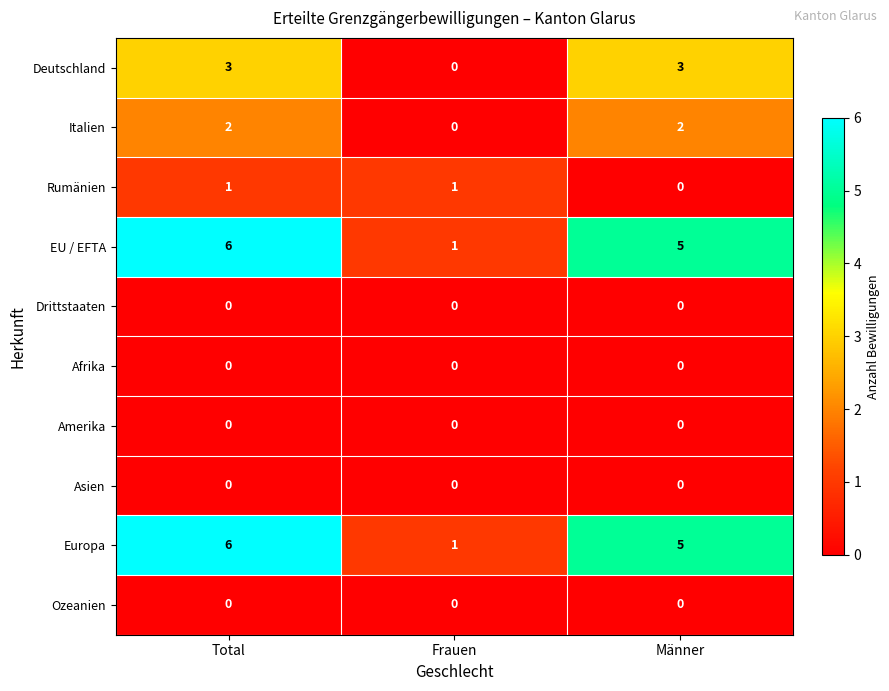

What is the maximum value shown in the chart?

6